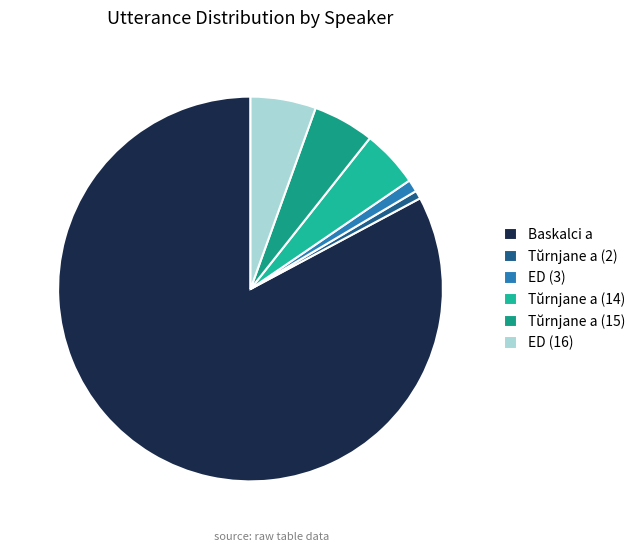

Which has a higher value, Tŭrnjane a (14) or ED (3)?

Tŭrnjane a (14)